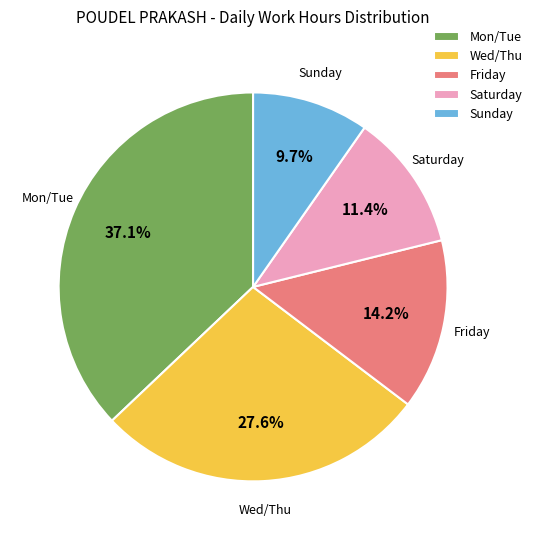

Which has a higher value, Wed/Thu or Friday?

Wed/Thu